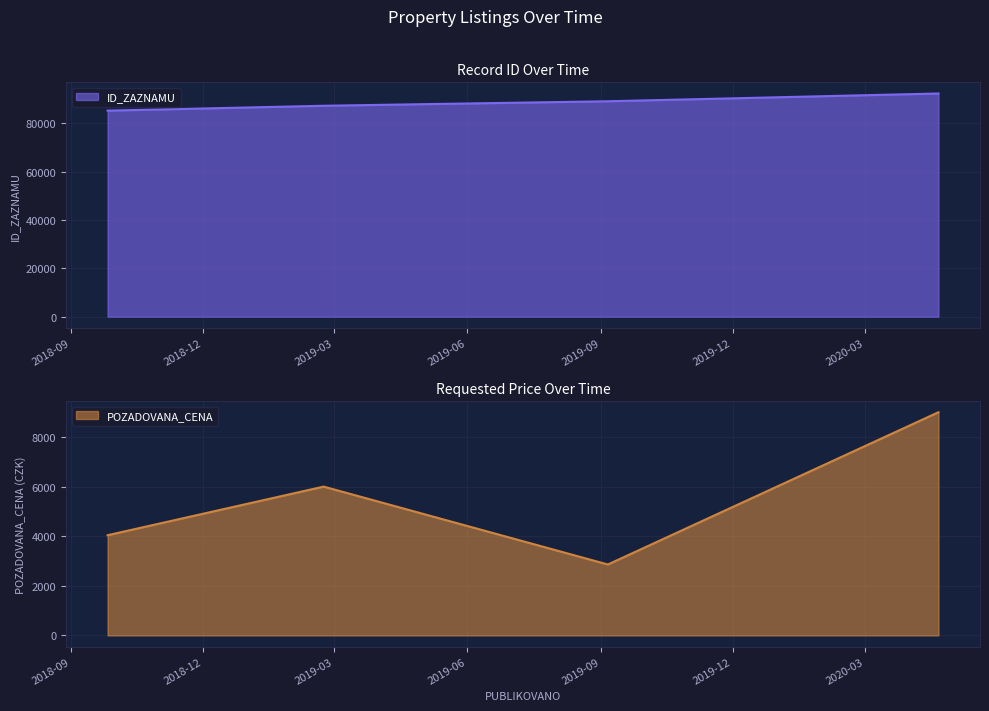

What is the difference between the second highest and minimum values in the ID_ZAZNAMU series?

3887